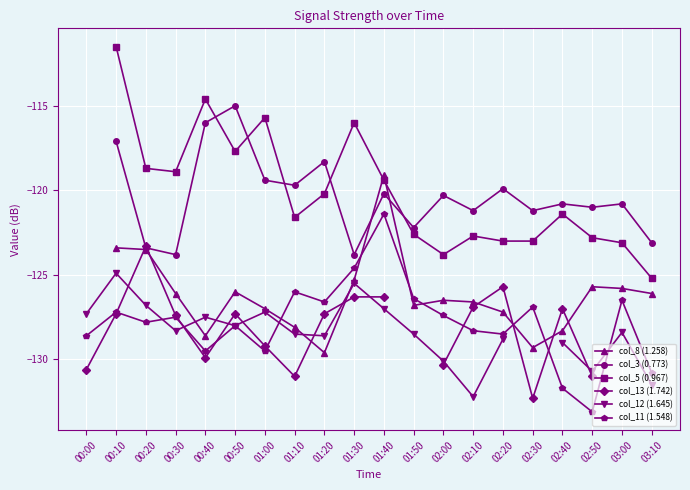

At which label does col_11 (1.548) first exceed -127?

01:10